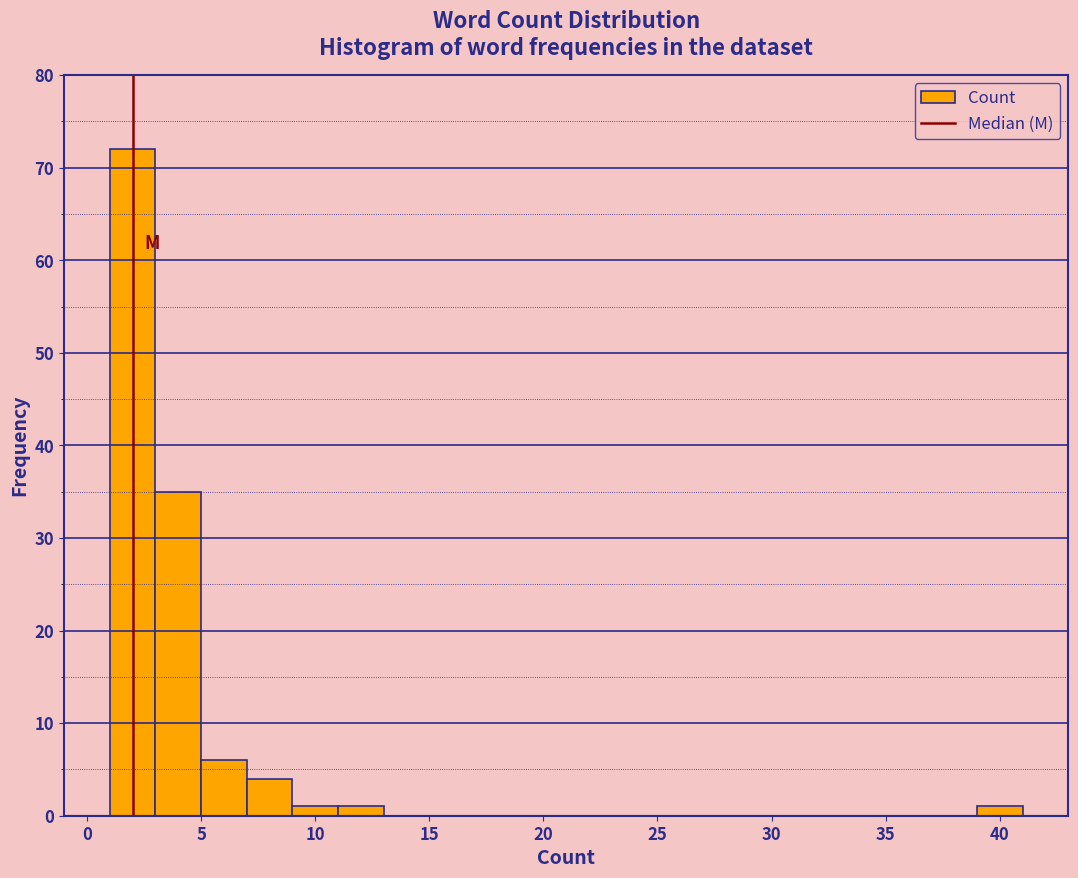

Over which range of the x-axis is the bar tallest?

1 to 3